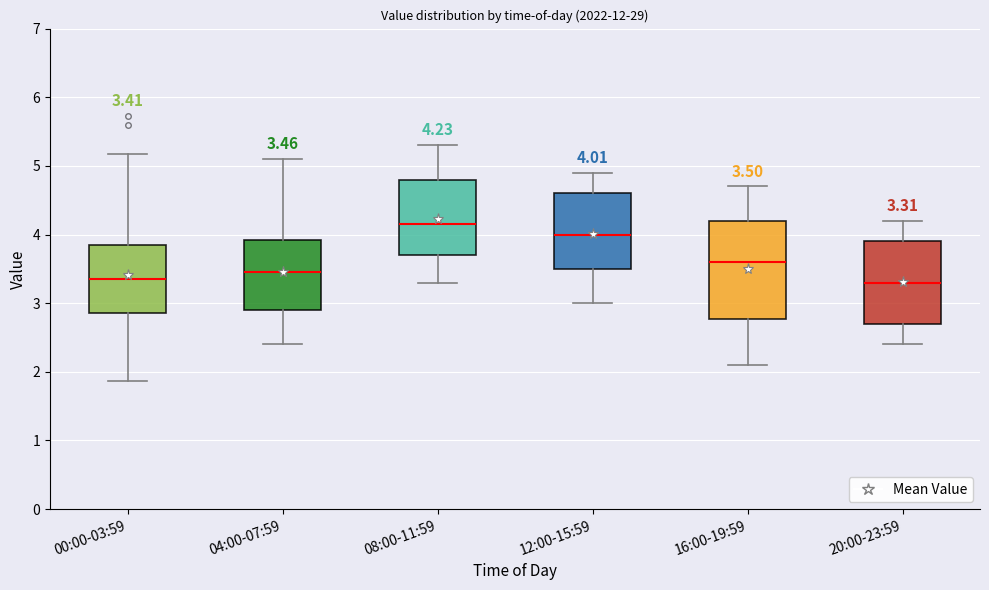

Which box has the highest median line?

08:00-11:59